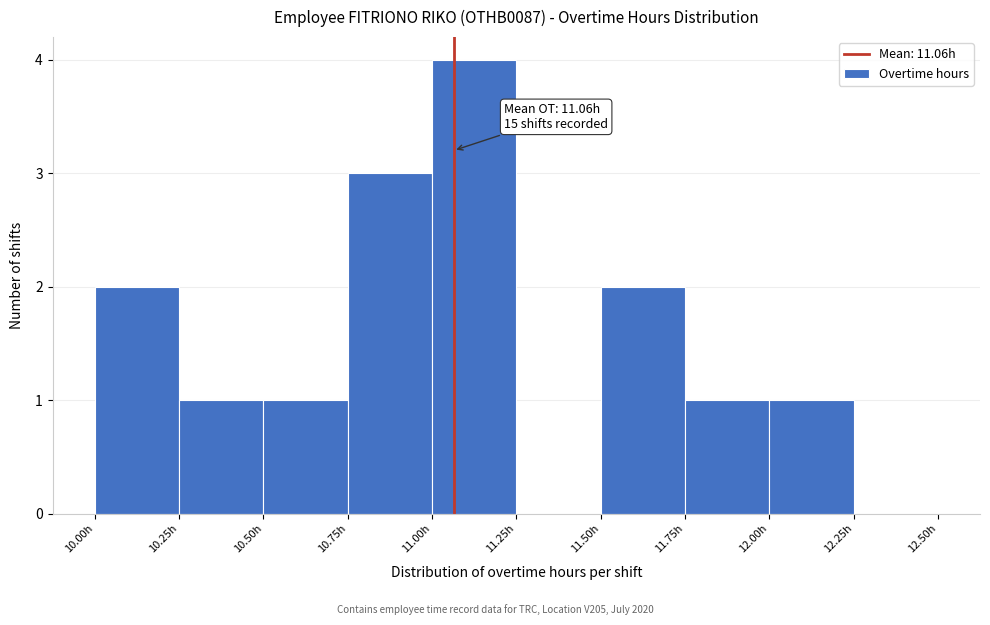

Which range on the x-axis has the tallest bar?

11.00 to 11.25